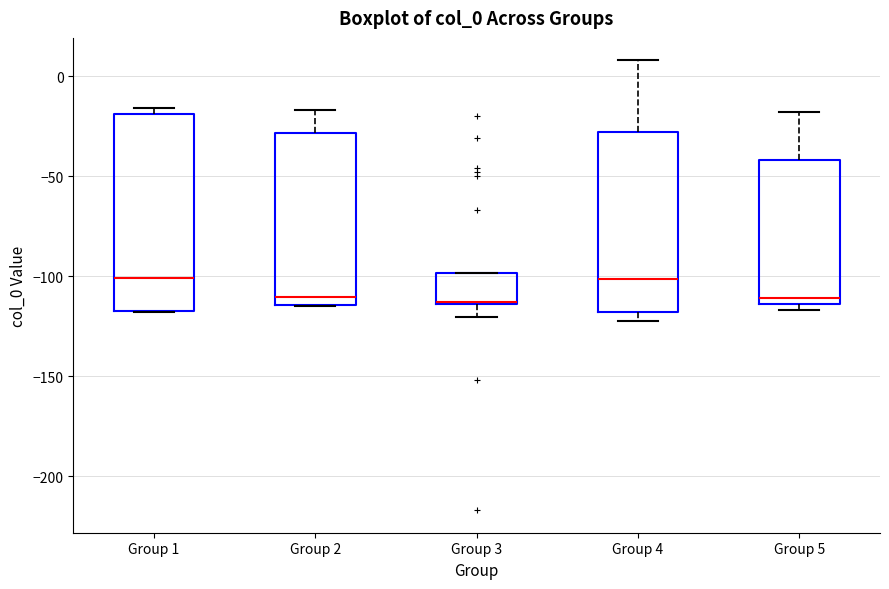

Comparing the boxes themselves (not the whiskers), which one is the tallest?

Group 1